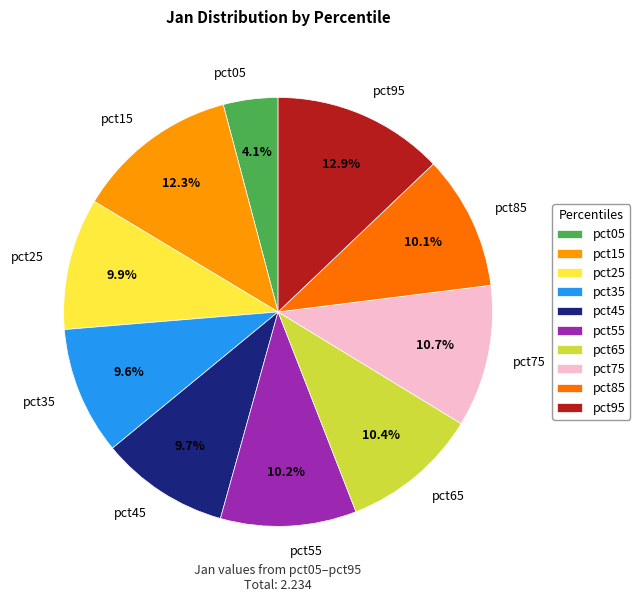

Does pct85 represent more than half of the total?

No